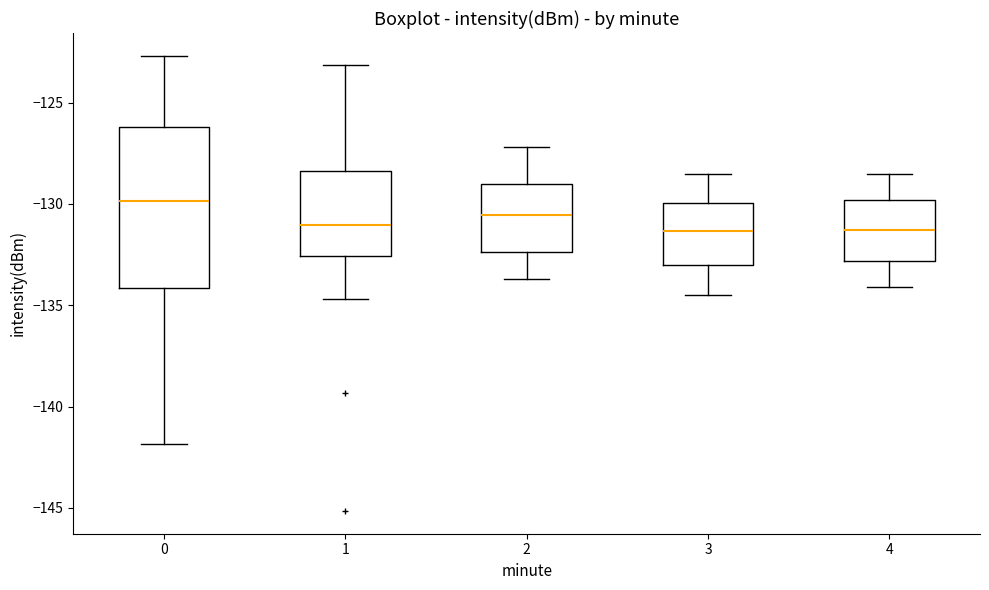

Comparing the boxes themselves (not the whiskers), which one is the tallest?

0